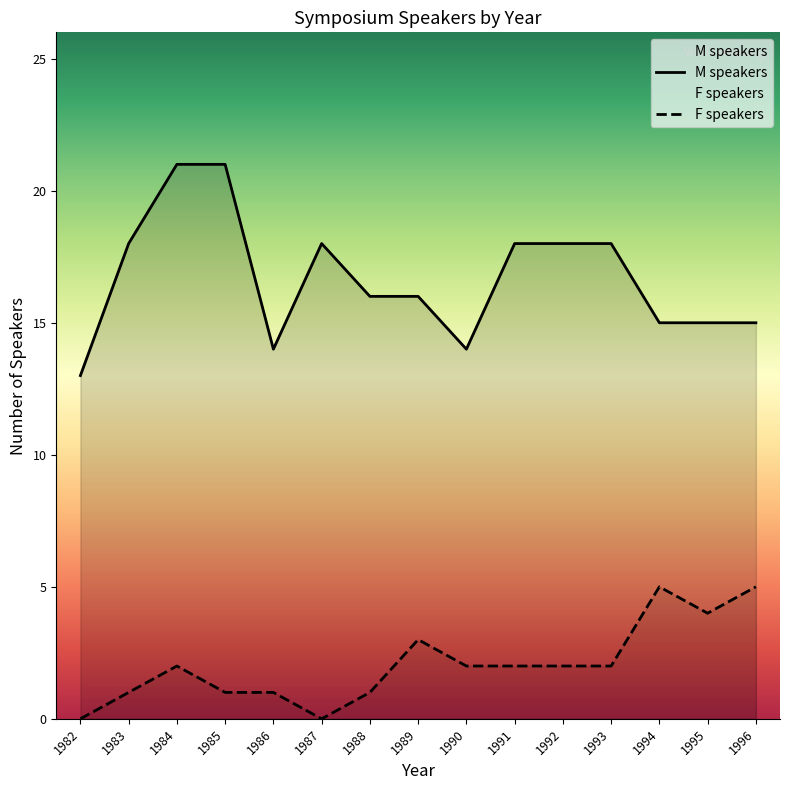

At which category does M speakers reach its first local peak?

1987